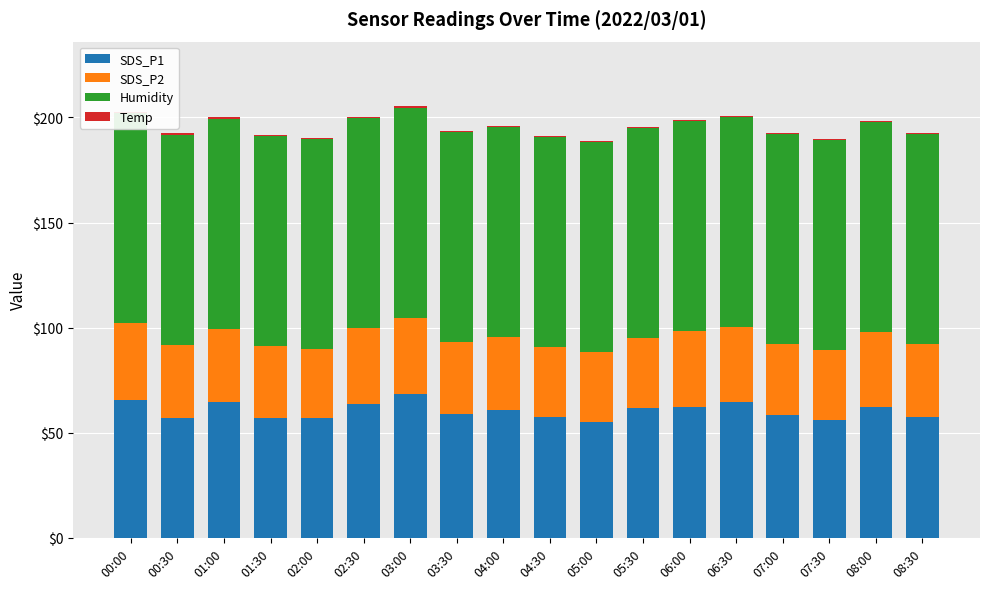

How many bars are there in total?

72